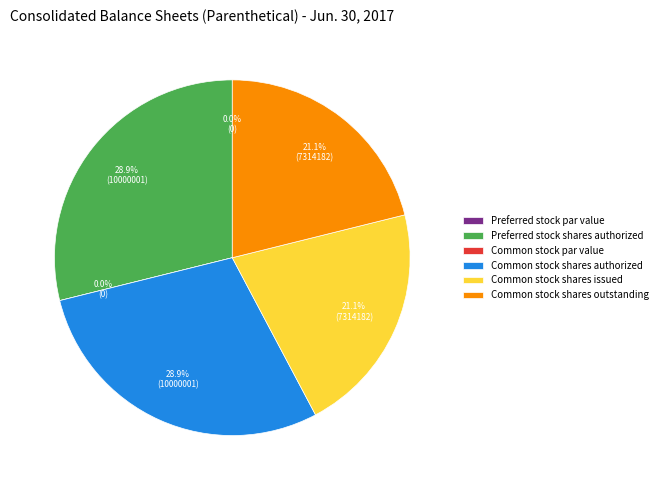

Count the number of slices in the pie.

6